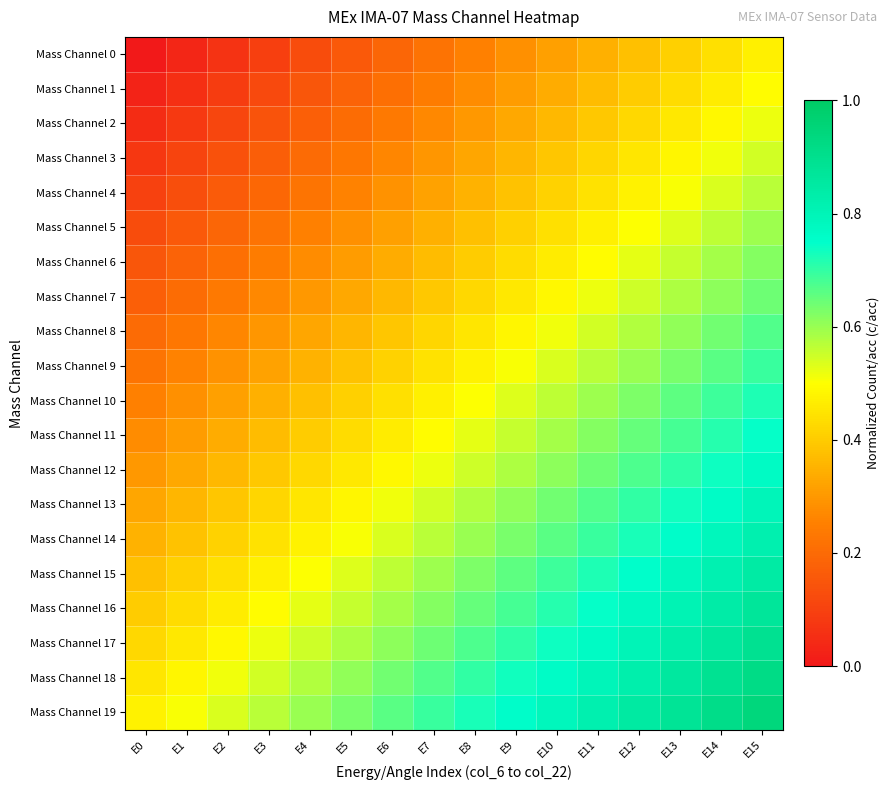

At E9, list the series in order from smallest to largest.

Mass Channel 0, Mass Channel 1, Mass Channel 2, Mass Channel 3, Mass Channel 4, Mass Channel 5, Mass Channel 6, Mass Channel 7, Mass Channel 8, Mass Channel 9, Mass Channel 10, Mass Channel 11, Mass Channel 12, Mass Channel 13, Mass Channel 14, Mass Channel 15, Mass Channel 16, Mass Channel 17, Mass Channel 18, Mass Channel 19